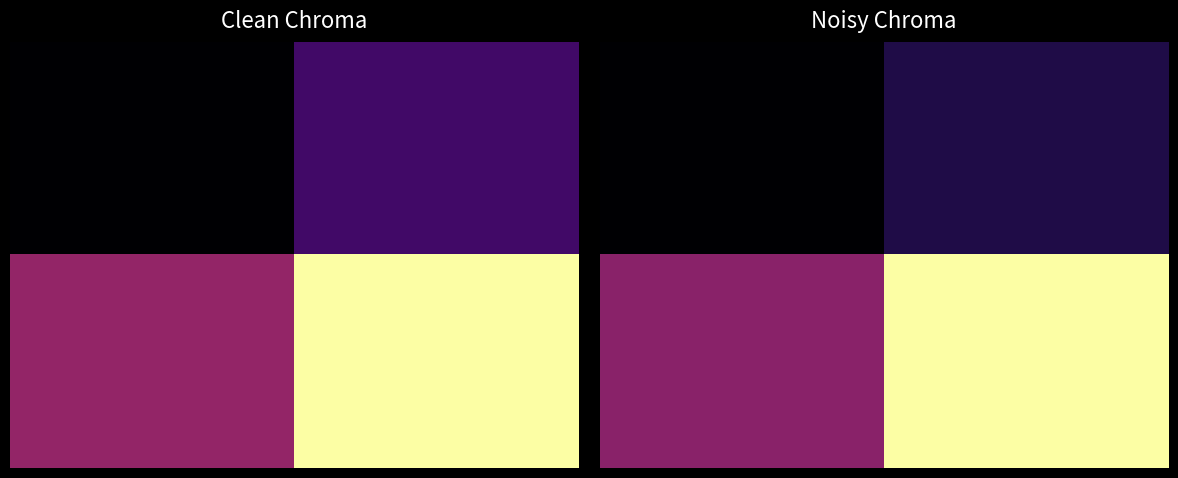

The 1.00 series shows 7.6 at 1.00. True or false?

False